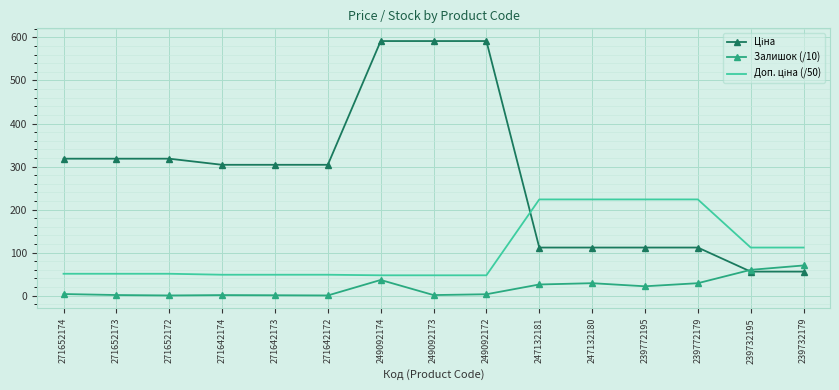

What is the maximum value shown in the chart?

591.6